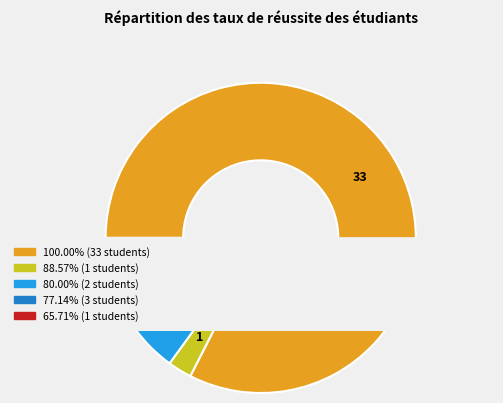

To the nearest percent, what is the combined percentage of 100.00% and 80.00%?

88%